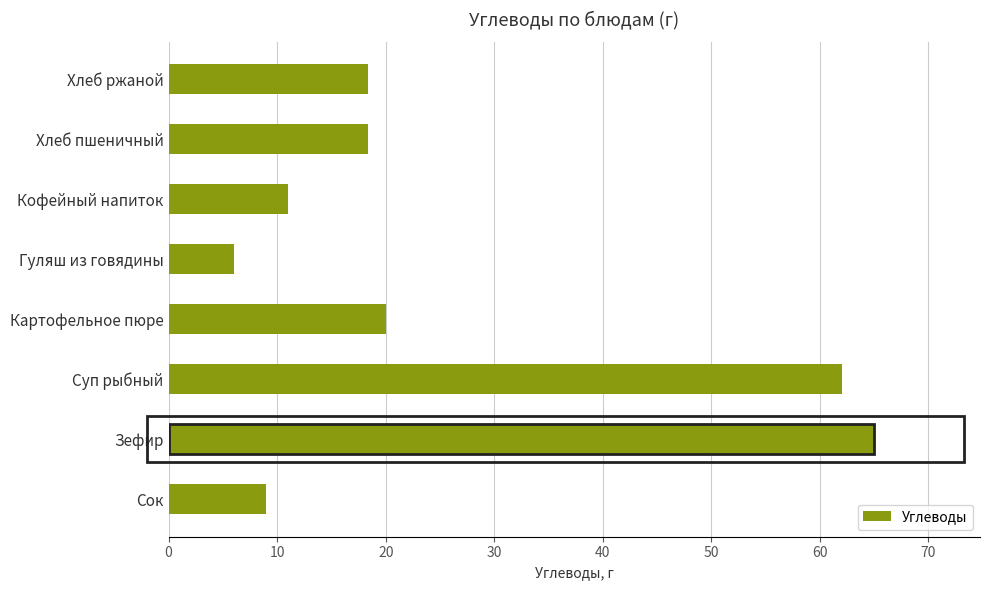

What is the difference between the values at Хлеб ржаной and Суп рыбный?

43.6